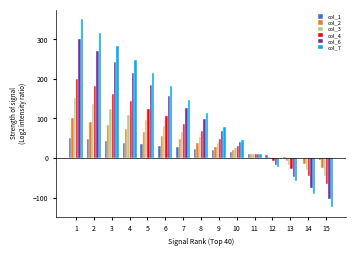

Which category has the highest value in the col_4 series?

1